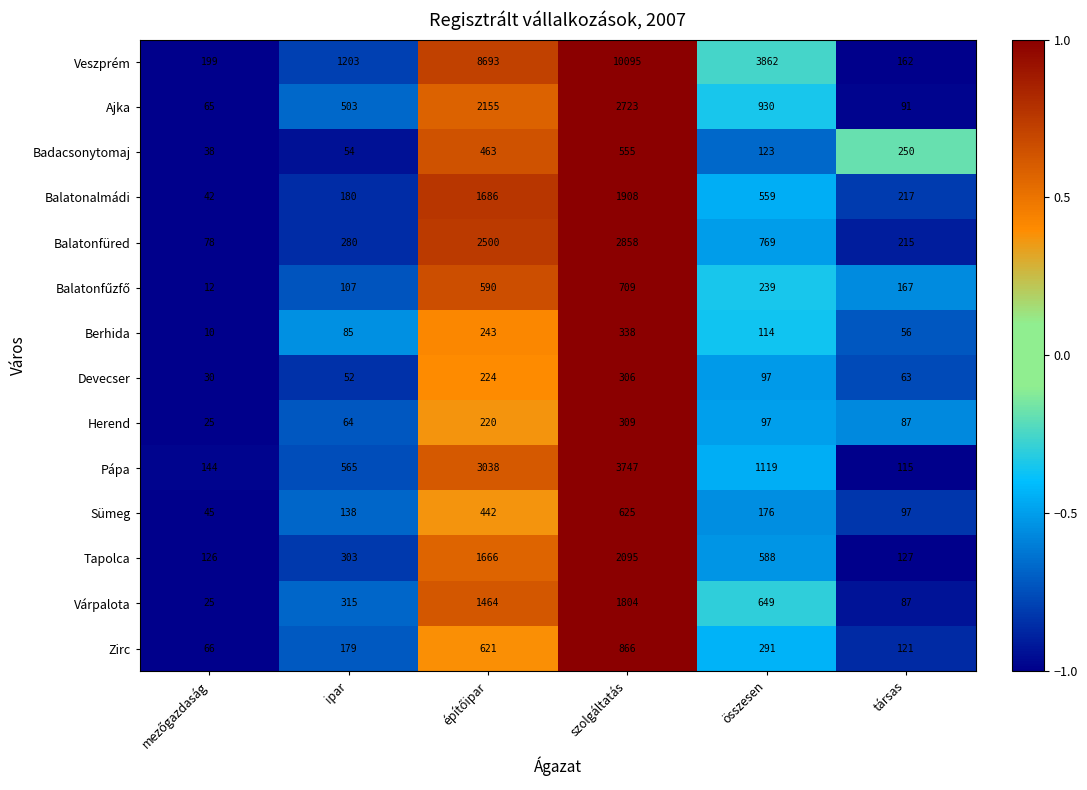

What is the smallest value displayed?

10